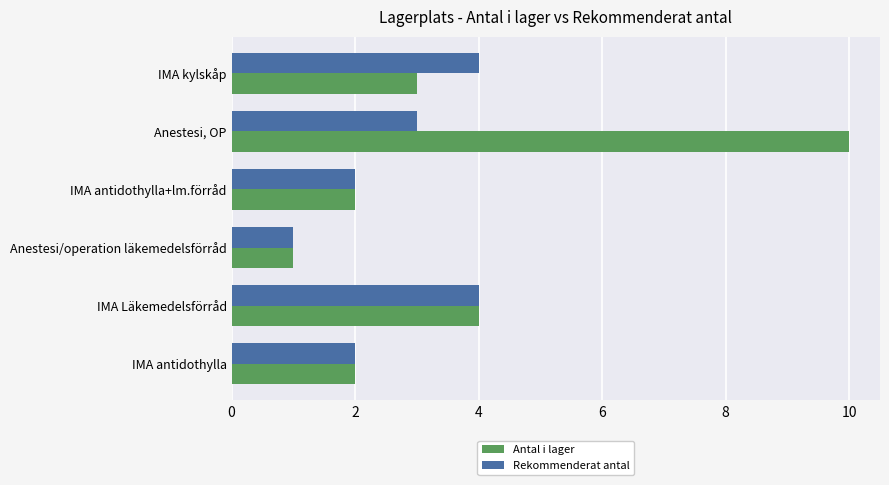

What is the sum of all Antal i lager values?

22